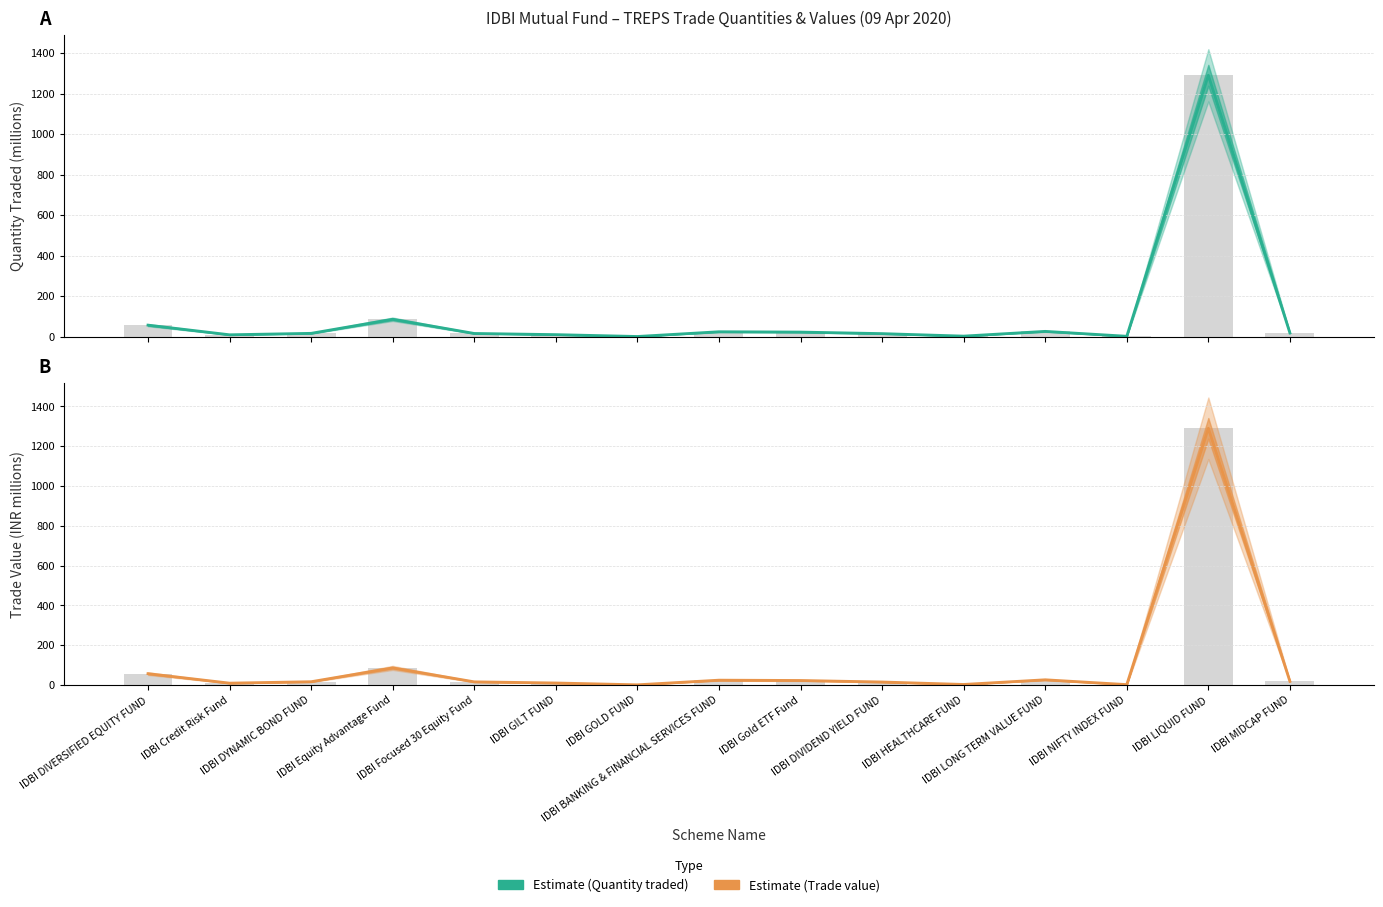

Which series has the widest spread of values?

Estimate (Quantity)